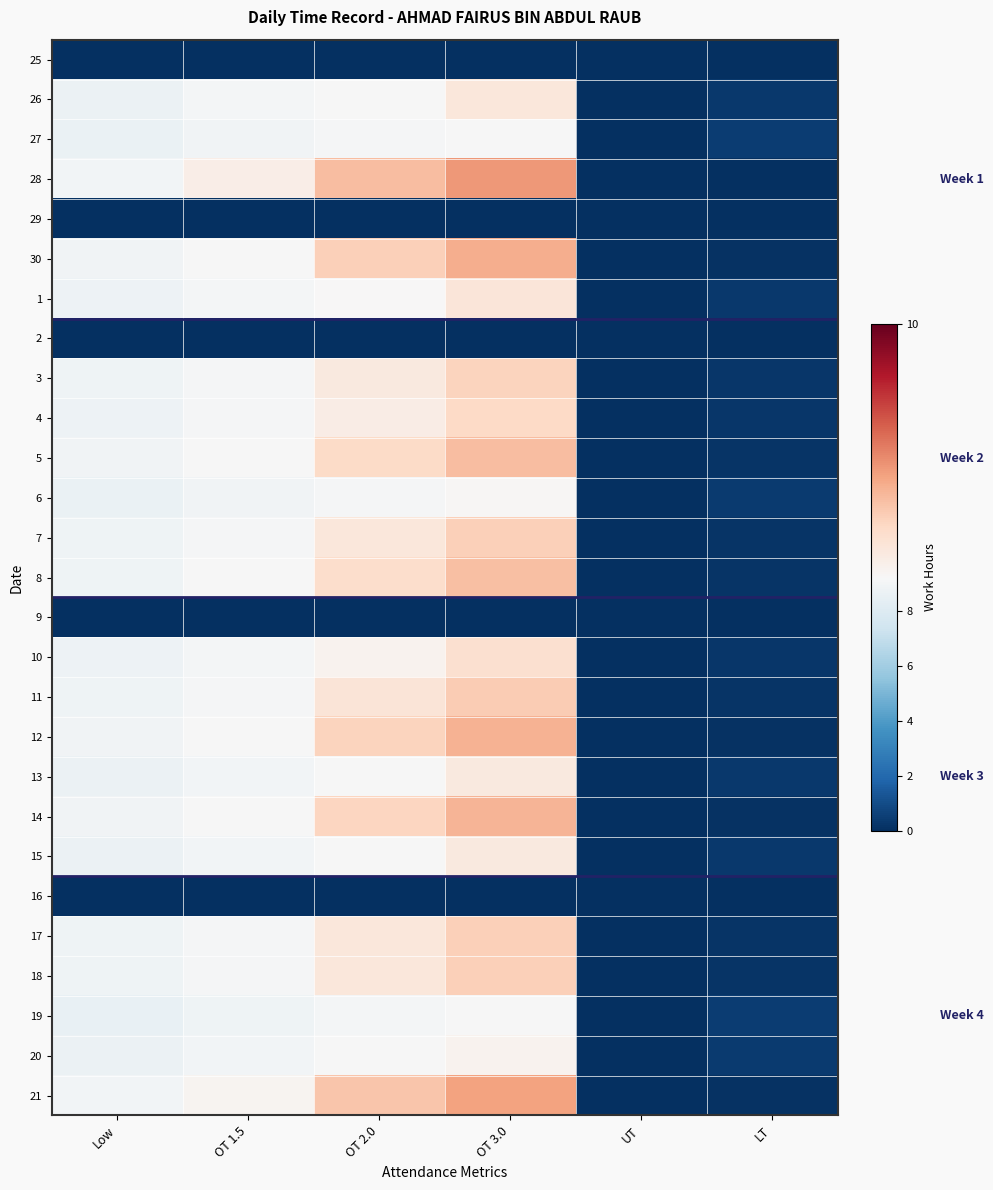

How many categories are shown in the chart?

6